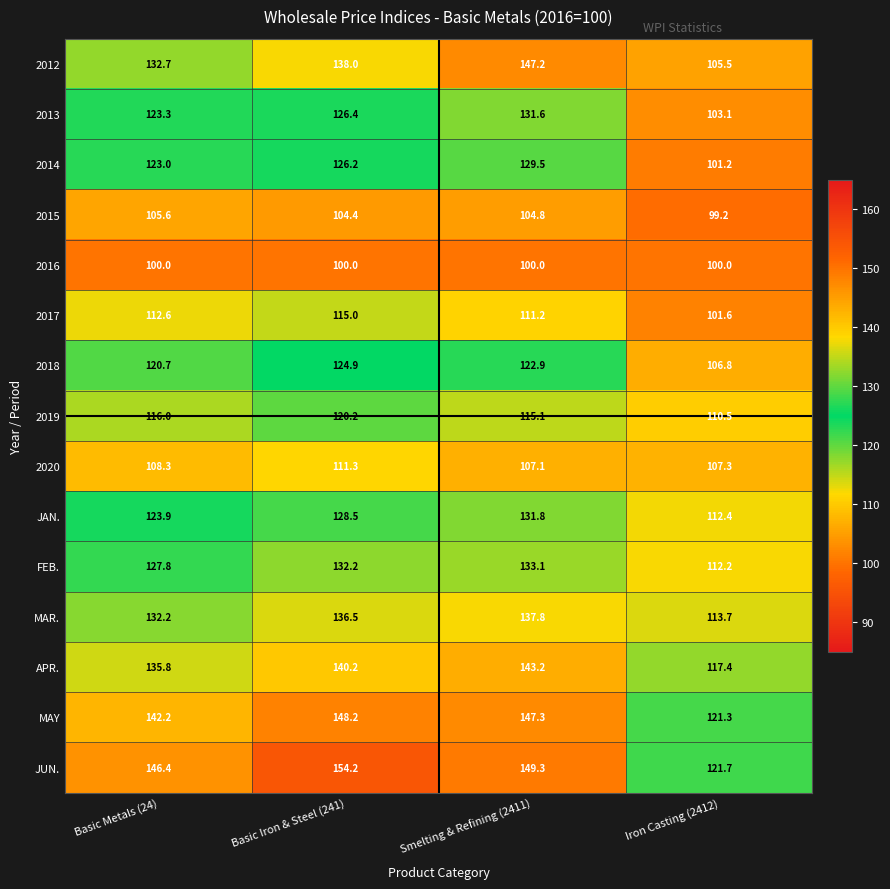

Is it true that FEB. equals 127.8 at Basic Metals (24)?

True